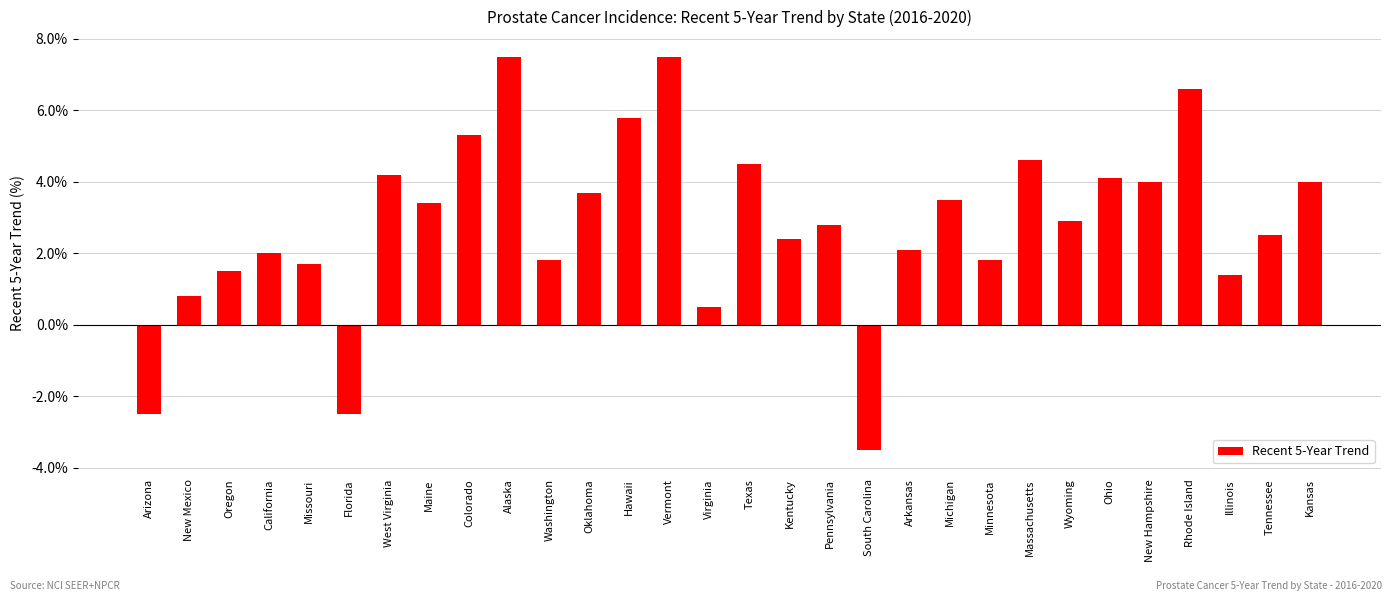

Reading right to left, what are all the values shown in this chart?

4.0	2.5	1.4	6.6	4.0	4.1	2.9	4.6	1.8	3.5	2.1	-3.5	2.8	2.4	4.5	0.5	7.5	5.8	3.7	1.8	7.5	5.3	3.4	4.2	-2.5	1.7	2.0	1.5	0.8	-2.5